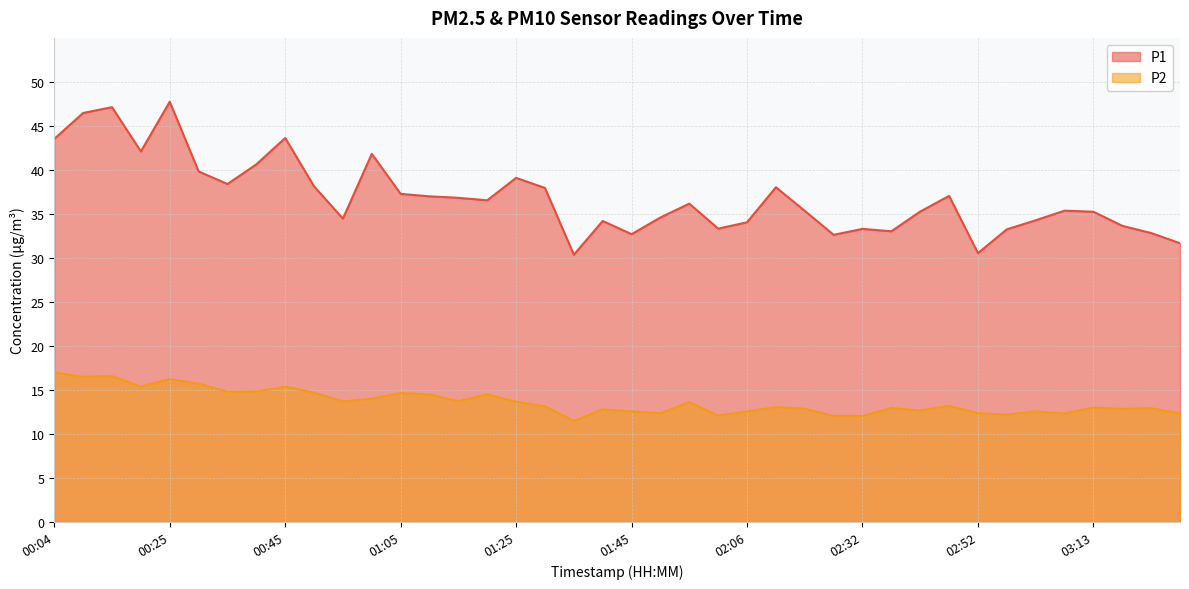

What is the average value of the P2 series?

13.7